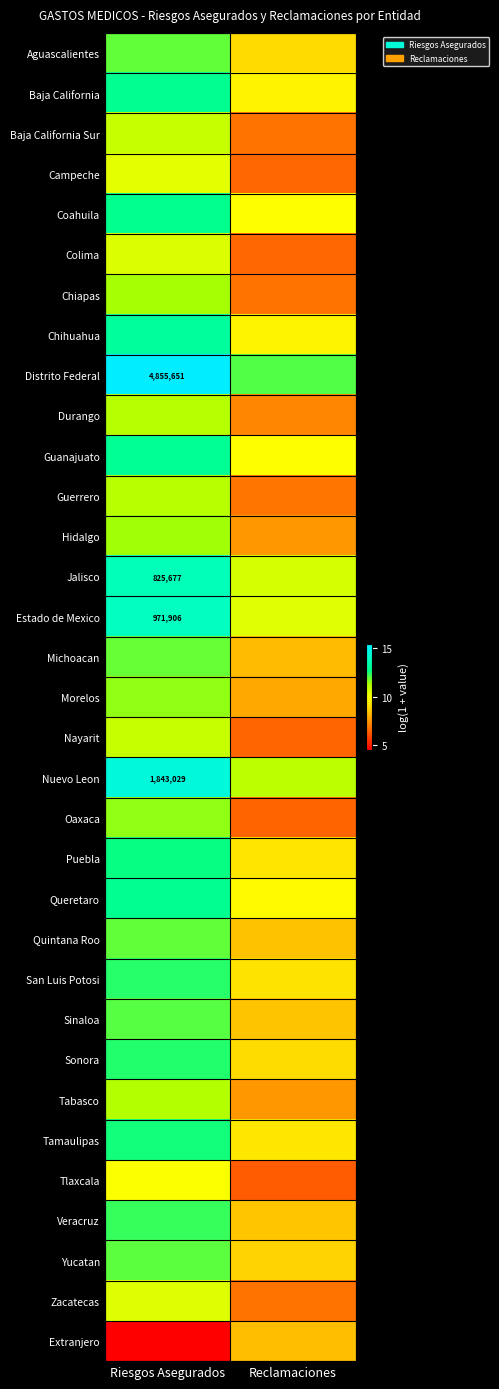

How many data points does each series have?

2